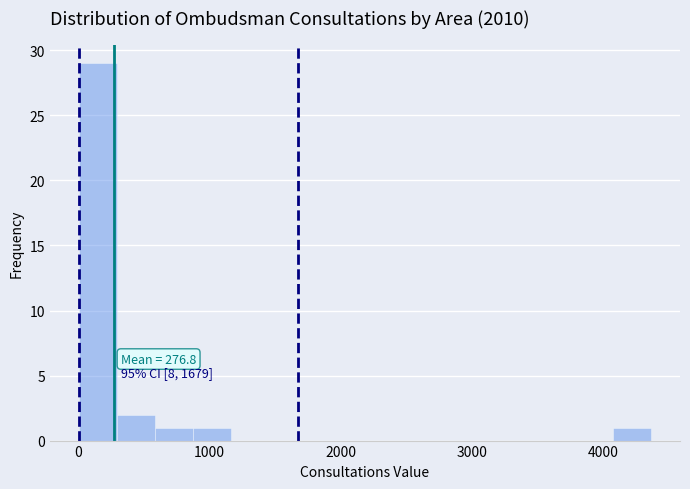

Around what value on the x-axis is the tallest bar? Give the approximate position of its centre, as read against the axis.

100